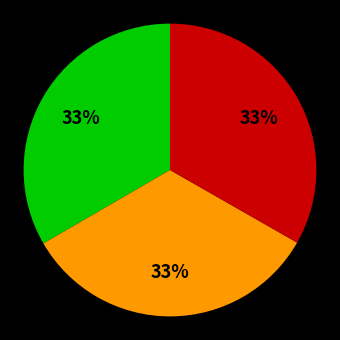

Is there any slice that represents more than half of the pie?

No